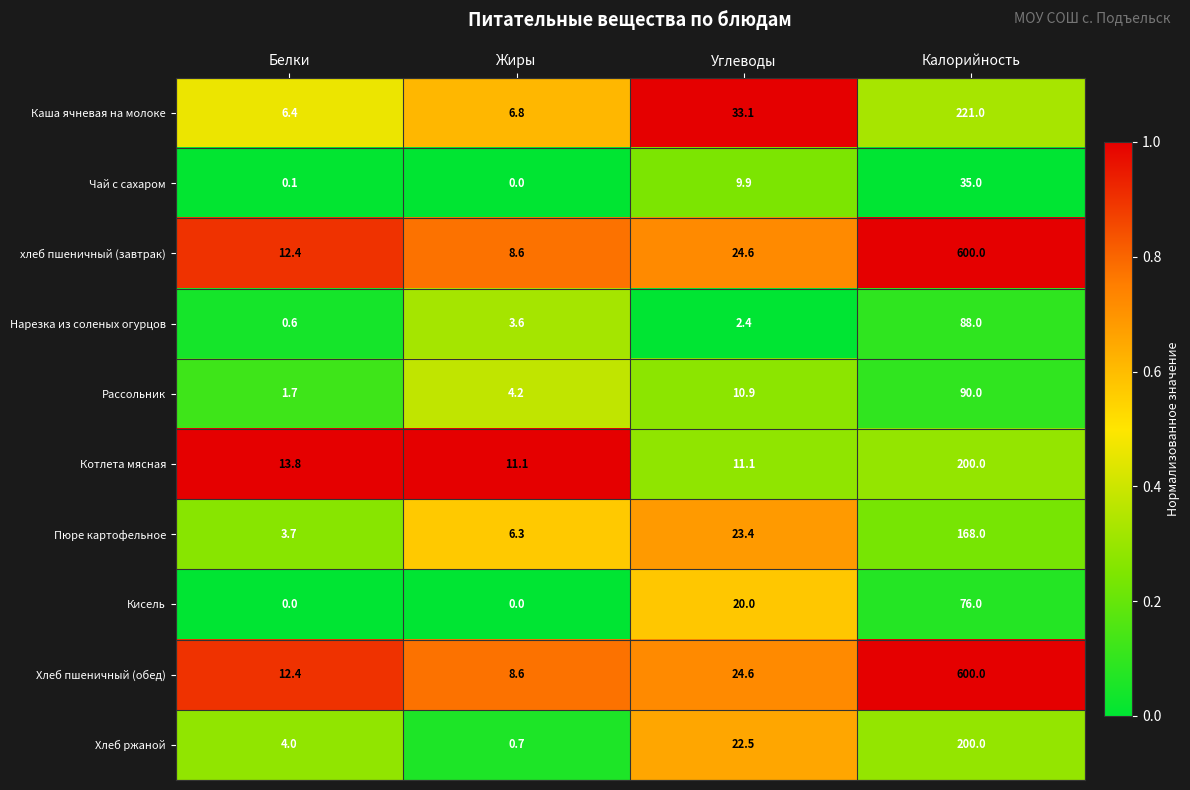

What is the greatest value displayed?

600.0